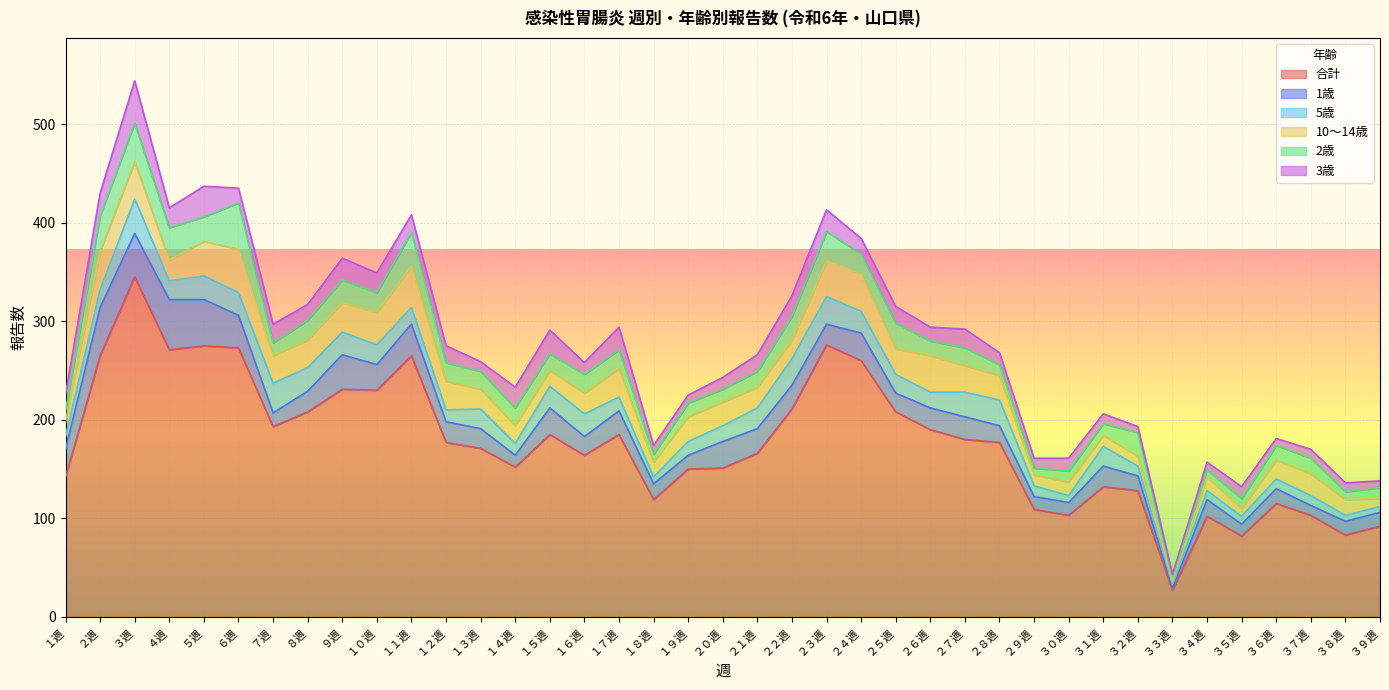

What is the sum of the 10～14歳 values at ２１週 and １２週?

50